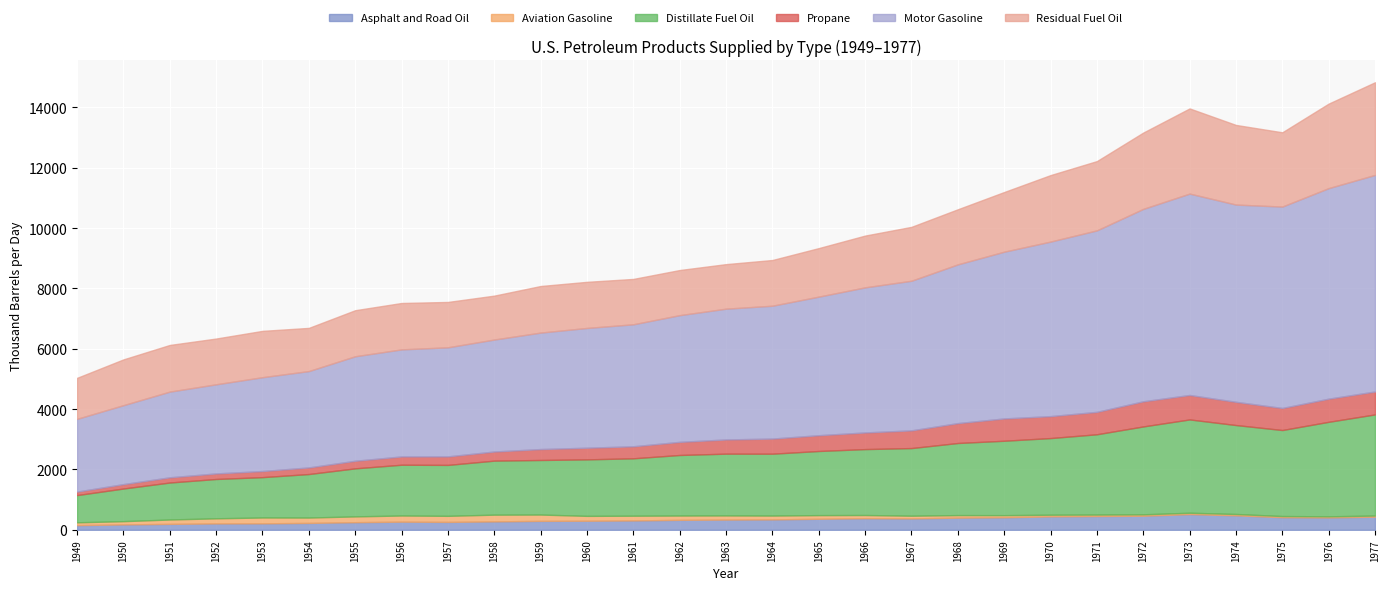

Which has a higher value, 1951 or 1962?

1962